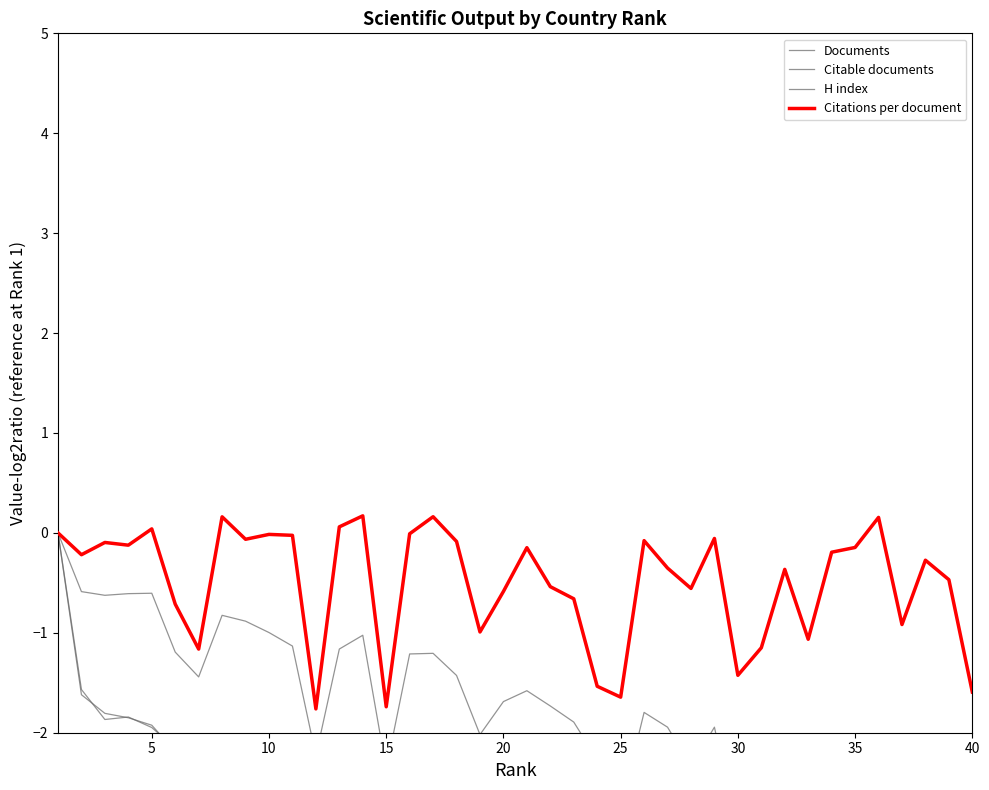

The value of Citations per document at 20 is -0.6. True or false?

True